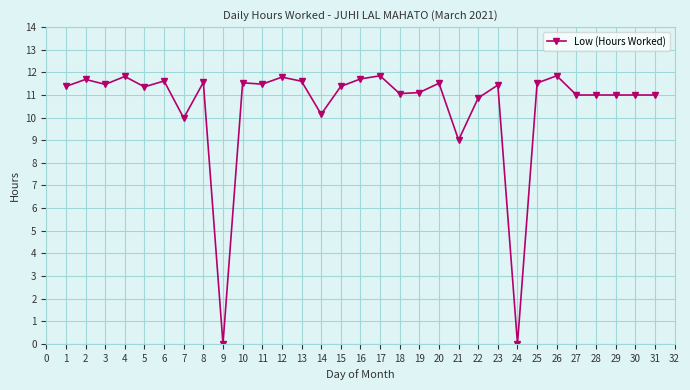

What is the value of the 31st point from the left?

11.0